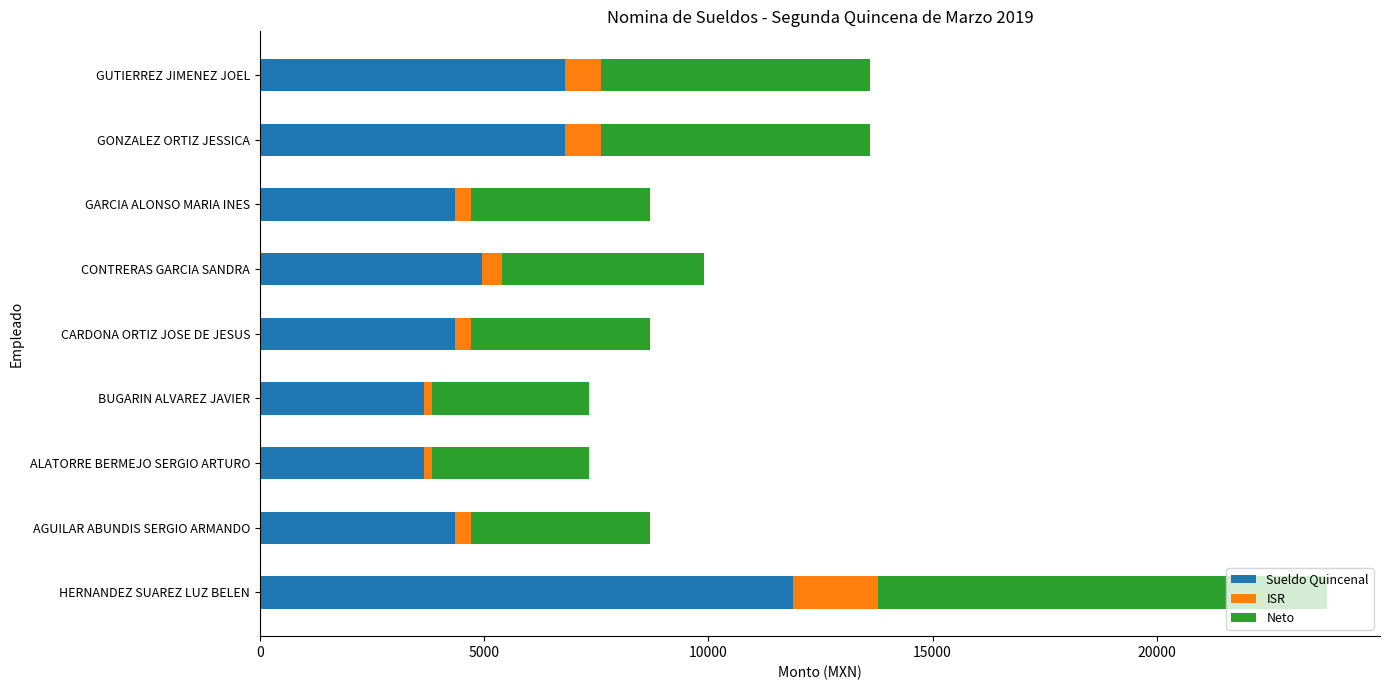

What is the average value of the Sueldo Quincenal series?

5649.8